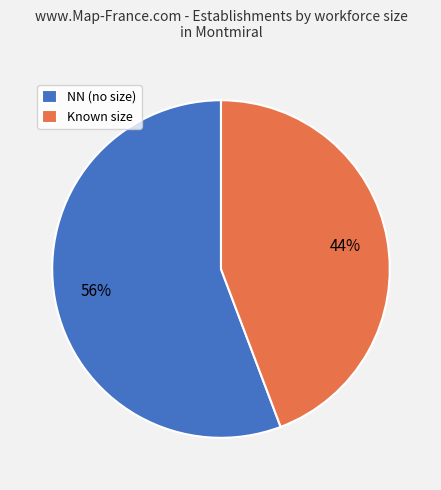

Which slice represents more than half of the pie?

NN (no size)